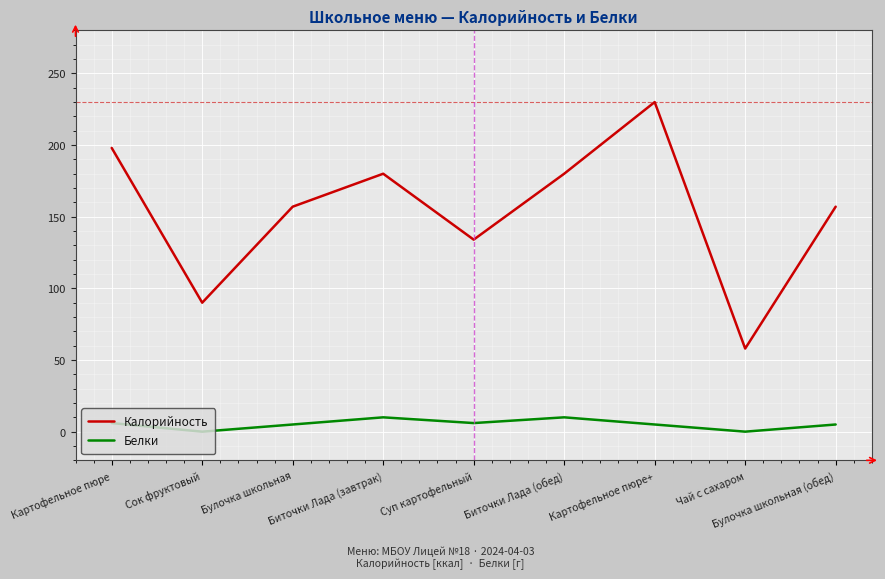

What is the total value across all series at Биточки Лада (завтрак)?

190